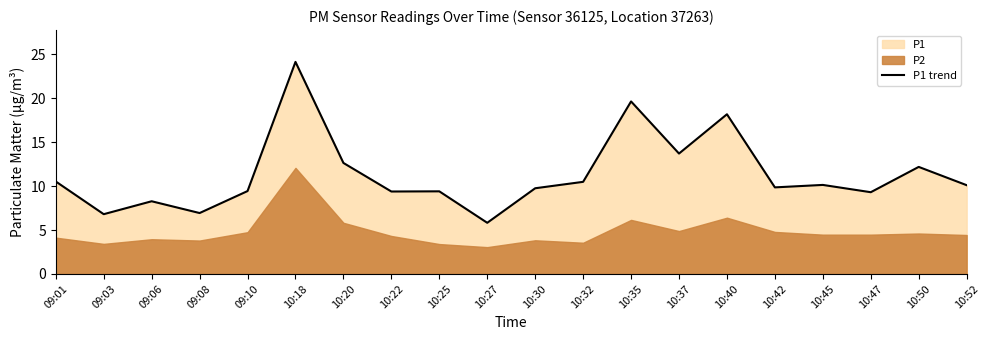

True or false: the data has more than 1 interior local peaks.

True